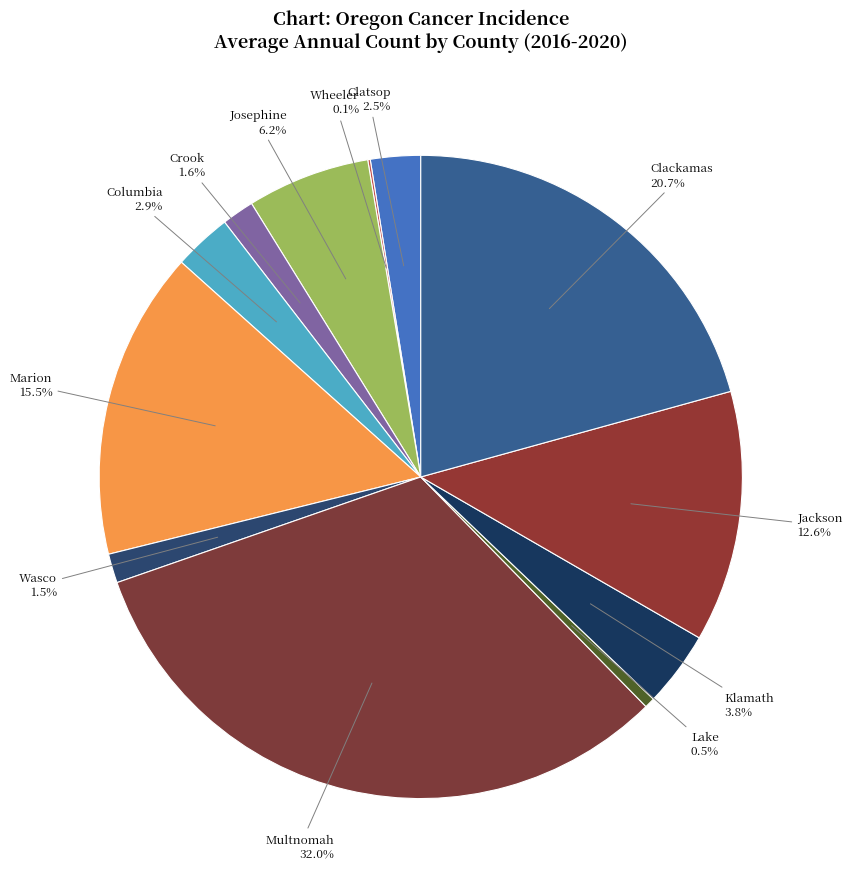

Which has a higher value, Multnomah or Jackson?

Multnomah